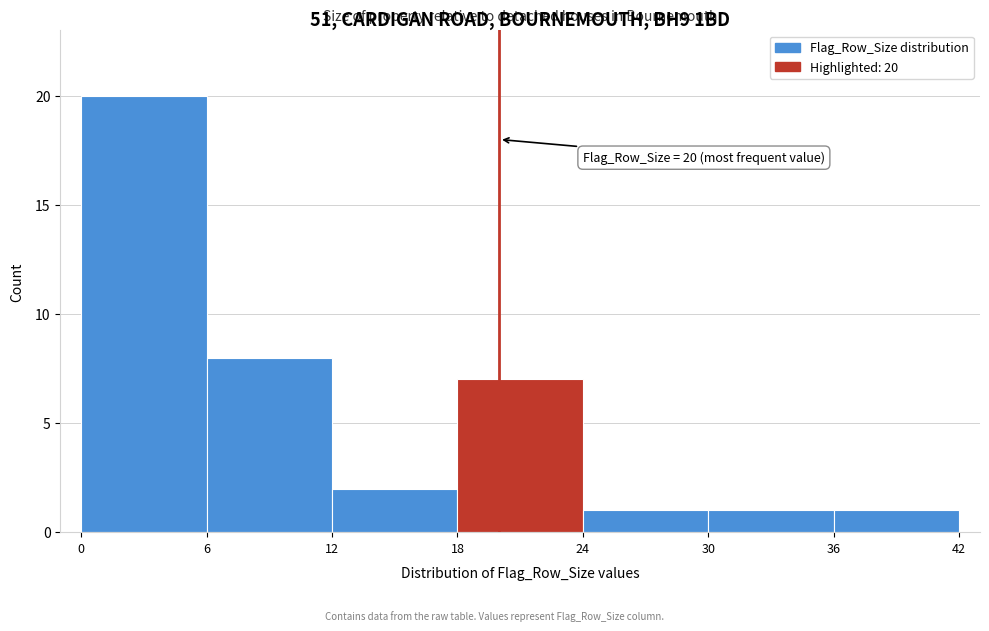

Over which range of the x-axis is the bar tallest?

0 to 6